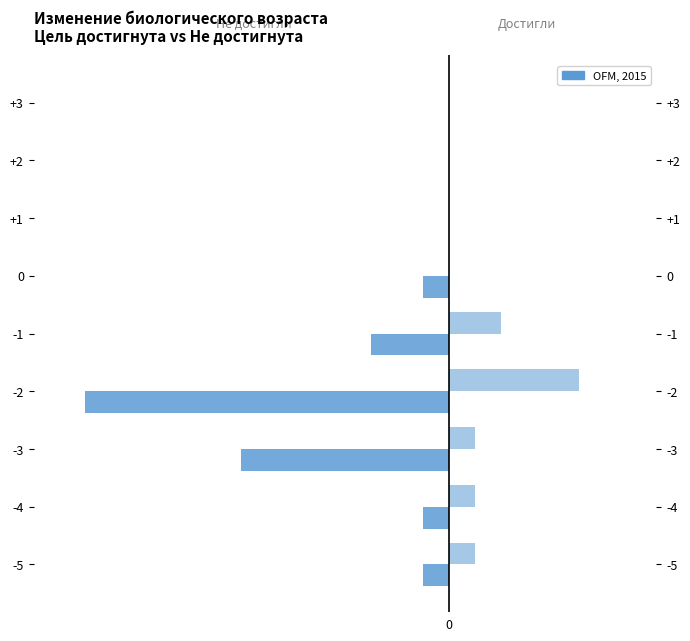

Reading left to right, what are all the values shown in this chart?

Нет (не достигли цели): 0=-1	1=-1	2=-8	3=-14	4=-3	5=-1	6=0	7=0	8=0
Да (достигли цели): 0=1	1=1	2=1	3=5	4=2	5=0	6=0	7=0	8=0